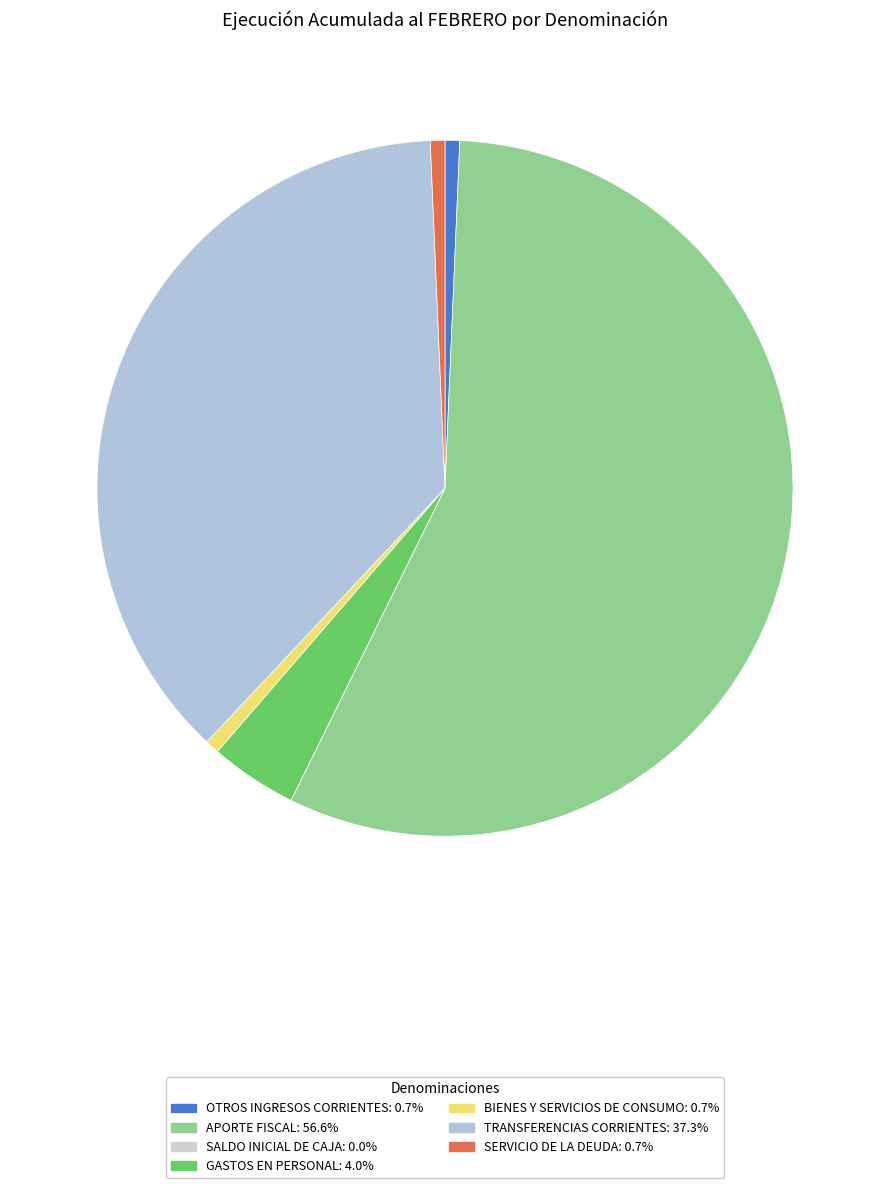

What is the change in value from BIENES Y SERVICIOS DE CONSUMO to TRANSFERENCIAS CORRIENTES?

+10490331